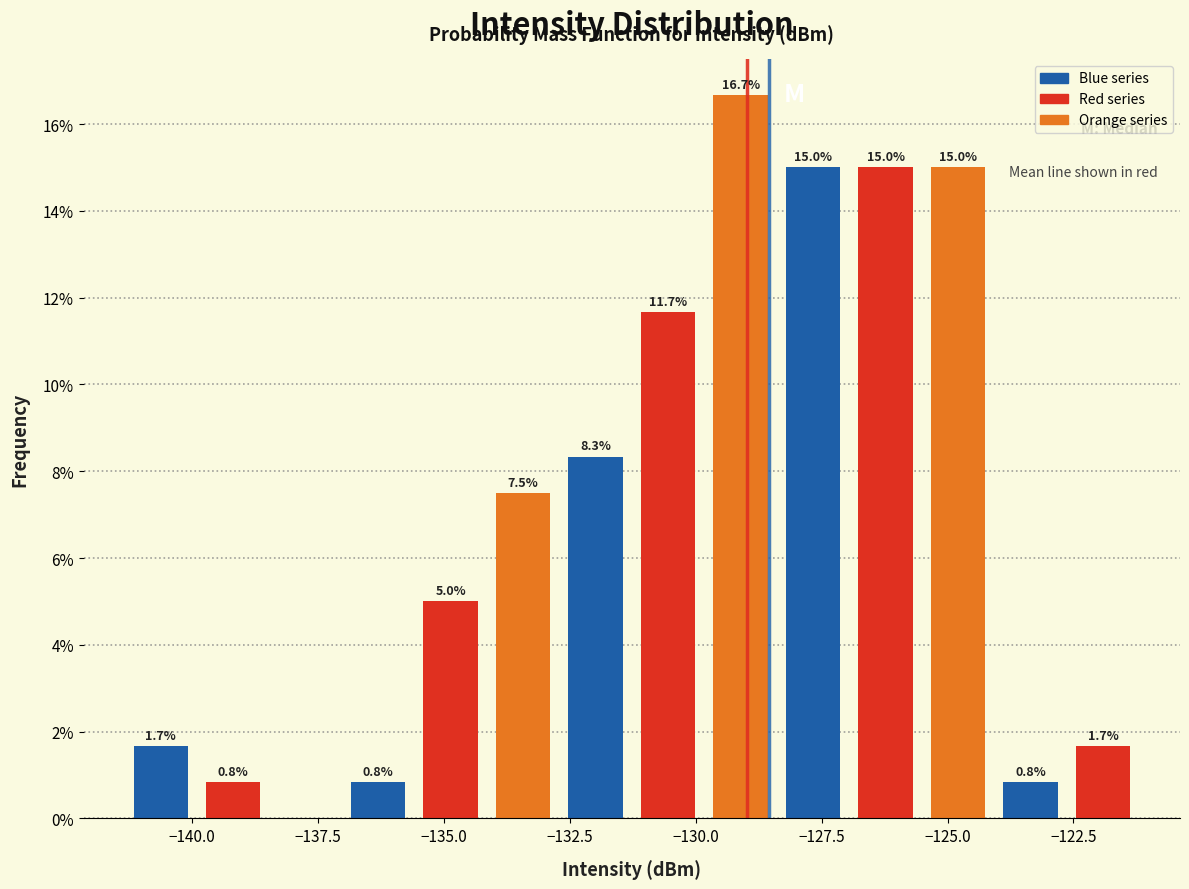

Around what value on the x-axis is the tallest bar? Give the approximate position of its centre, as read against the axis.

-129.0